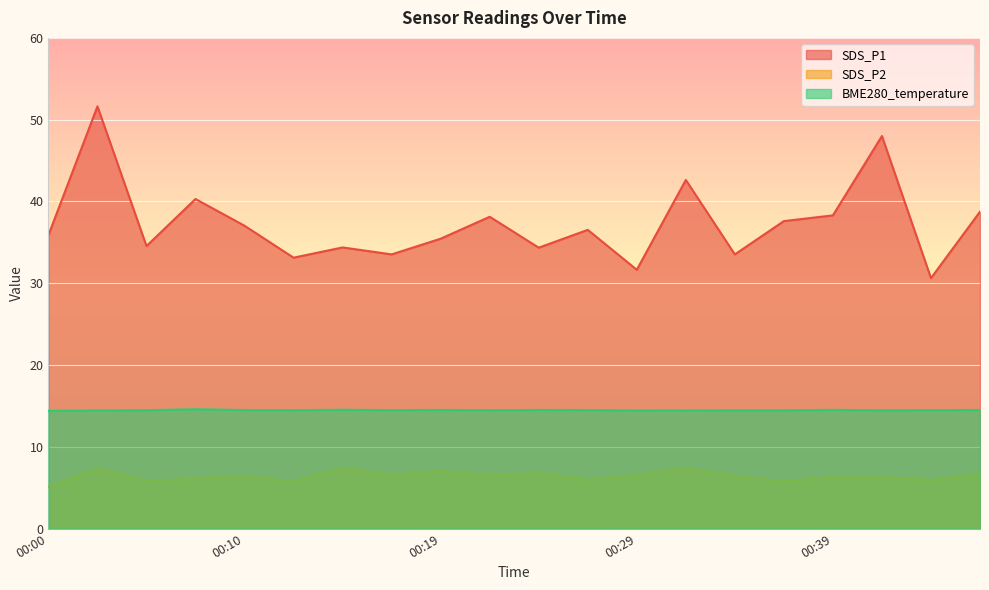

How many data points in SDS_P1 are above 36?

10